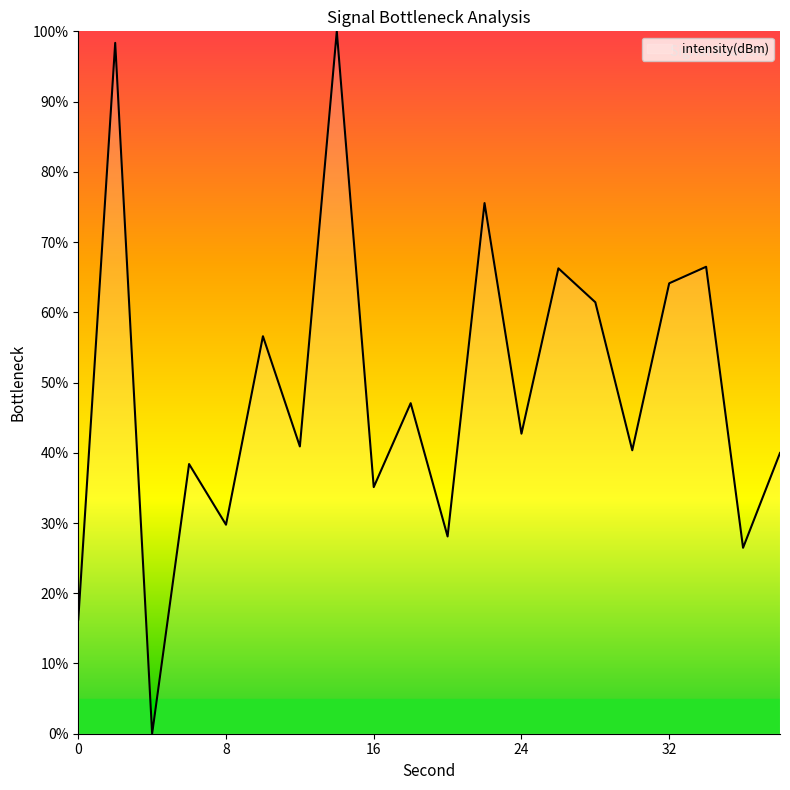

How many lines are shown in the chart?

1